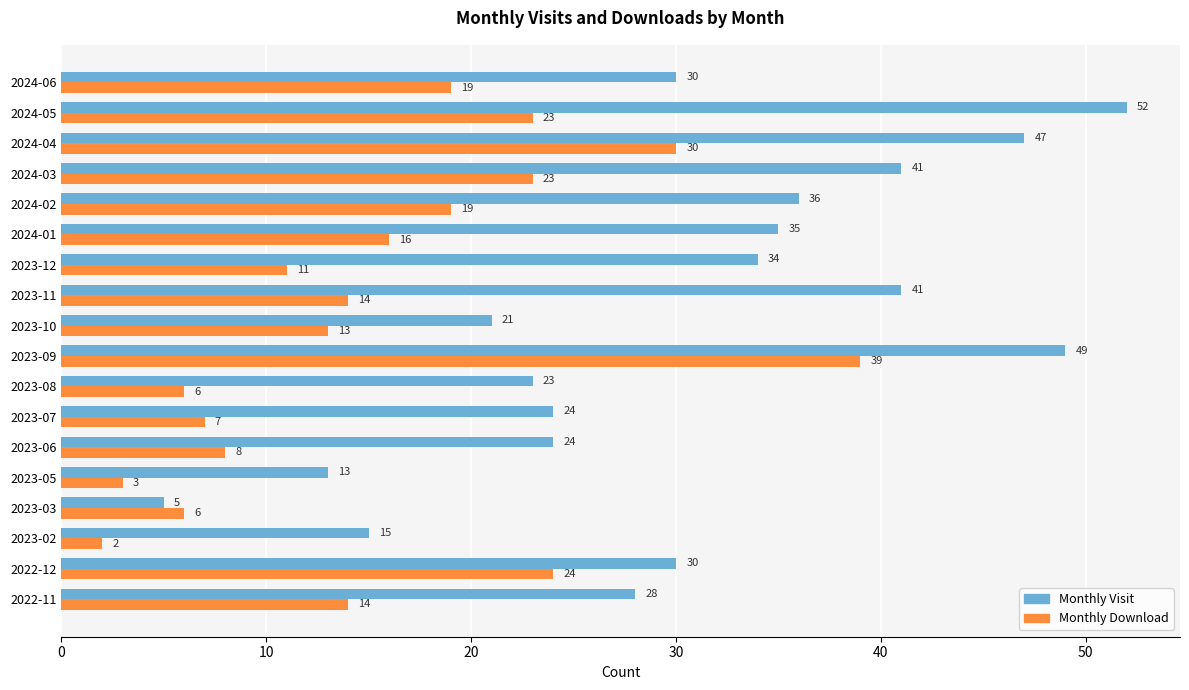

What is the minimum value shown in the chart?

2